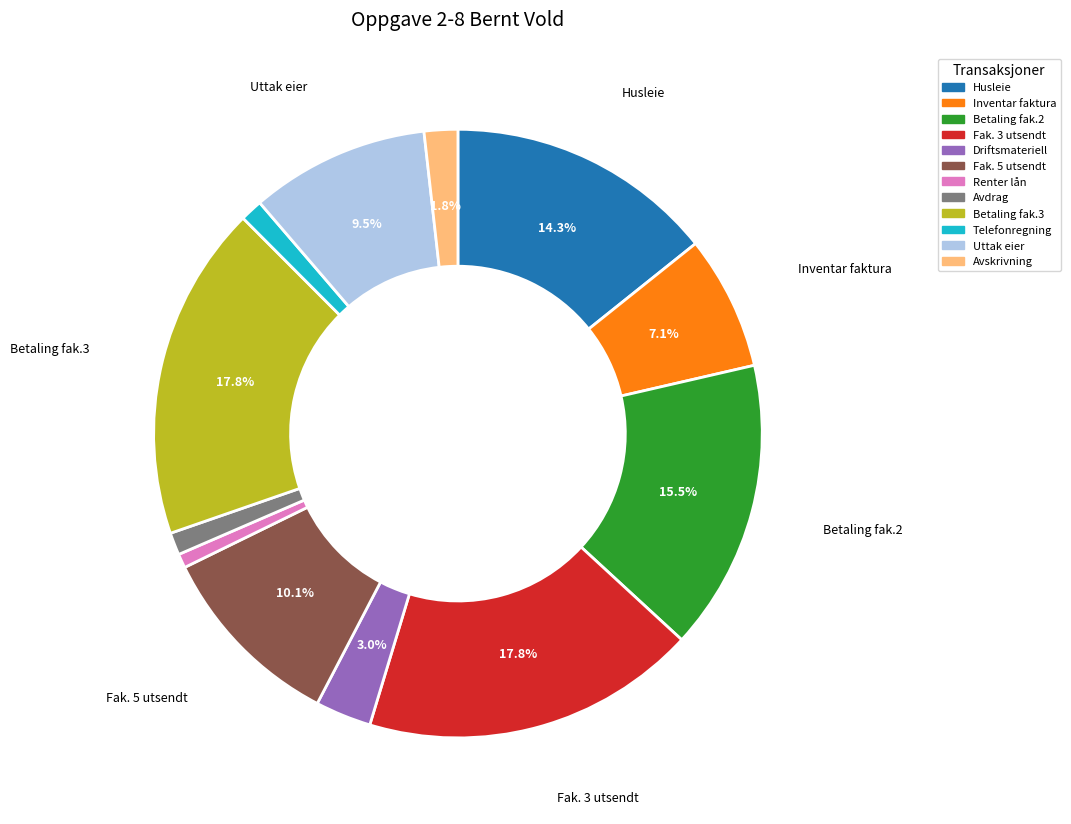

Is there a majority slice in this chart?

No